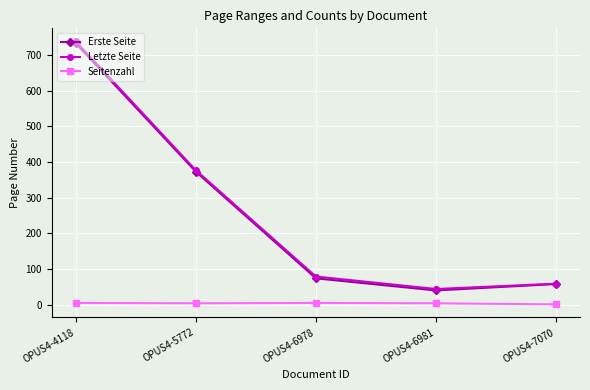

Where is Letzte Seite nearest to the value 391?

OPUS4-5772